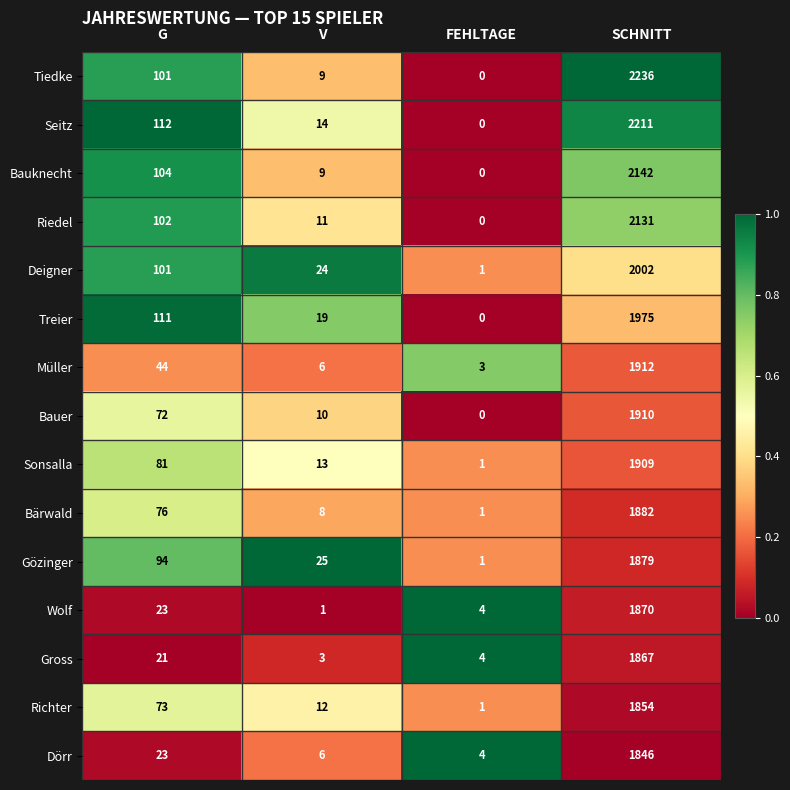

Which category has the lowest value across all series?

FEHLTAGE